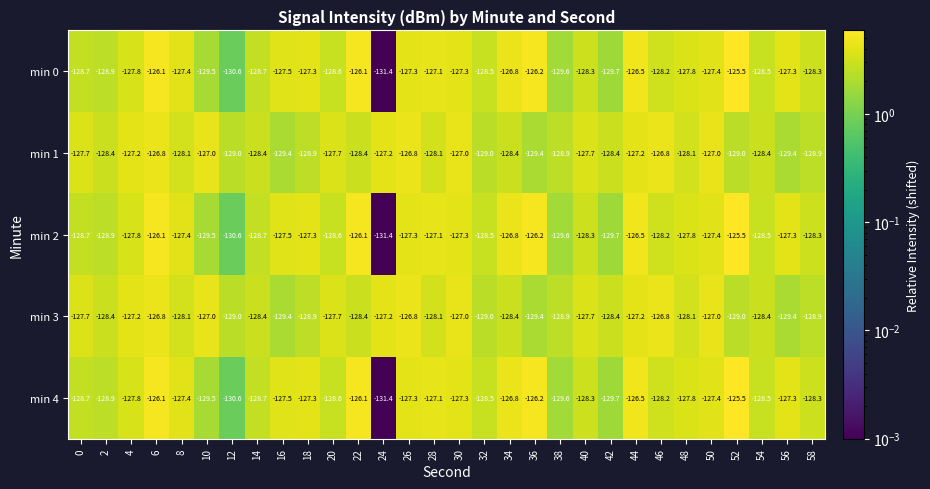

How many data points in min 4 are less than -127?

24